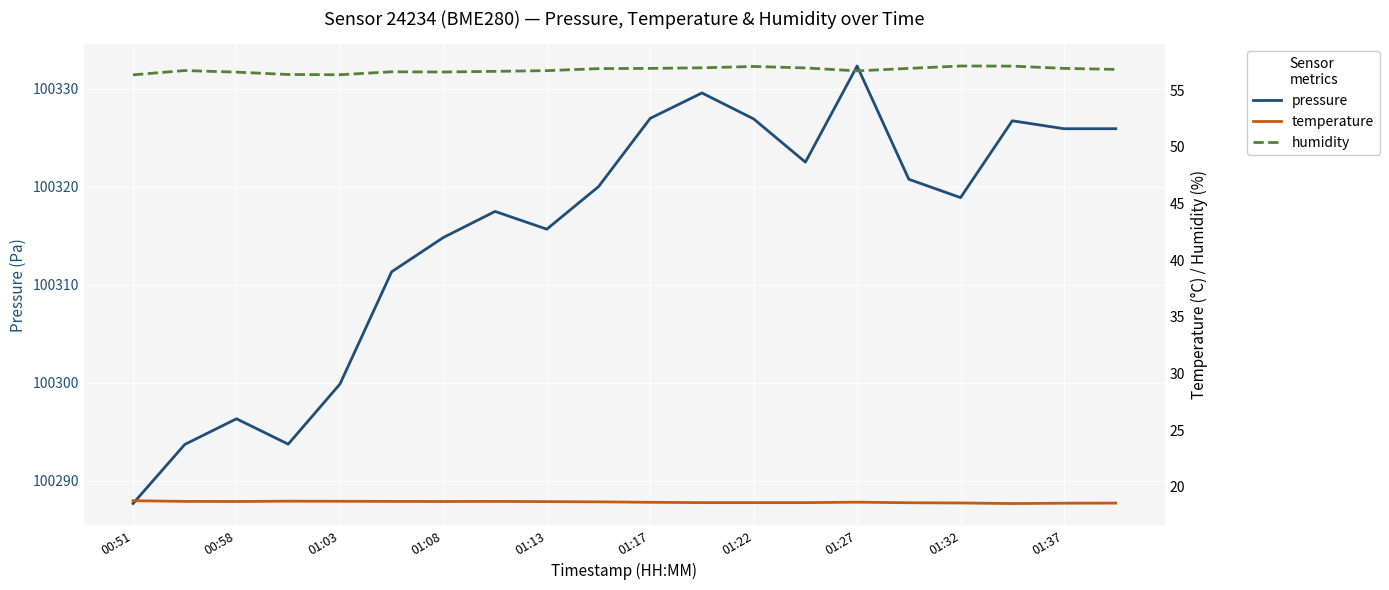

What are all the series names shown in the legend?

pressure, temperature, humidity